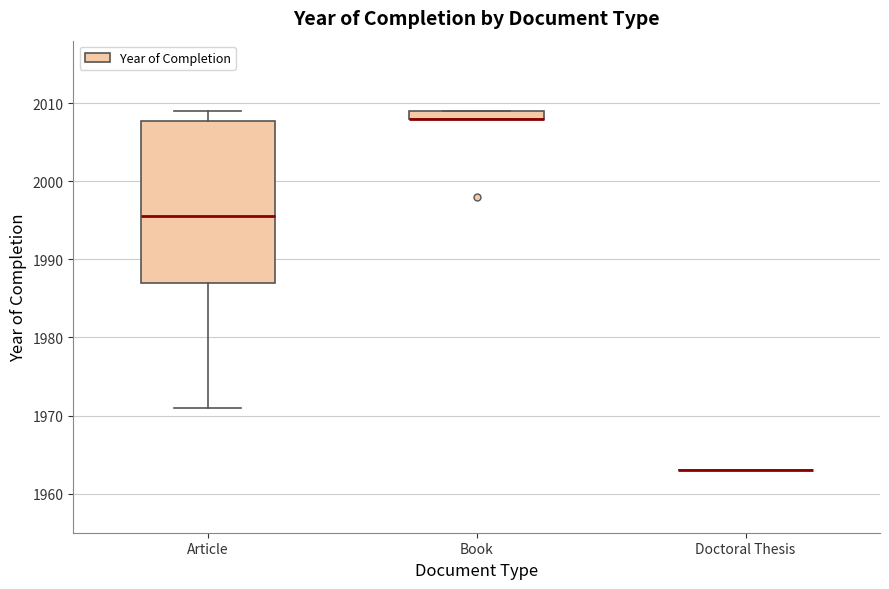

Comparing the boxes themselves (not the whiskers), which one is the tallest?

Article